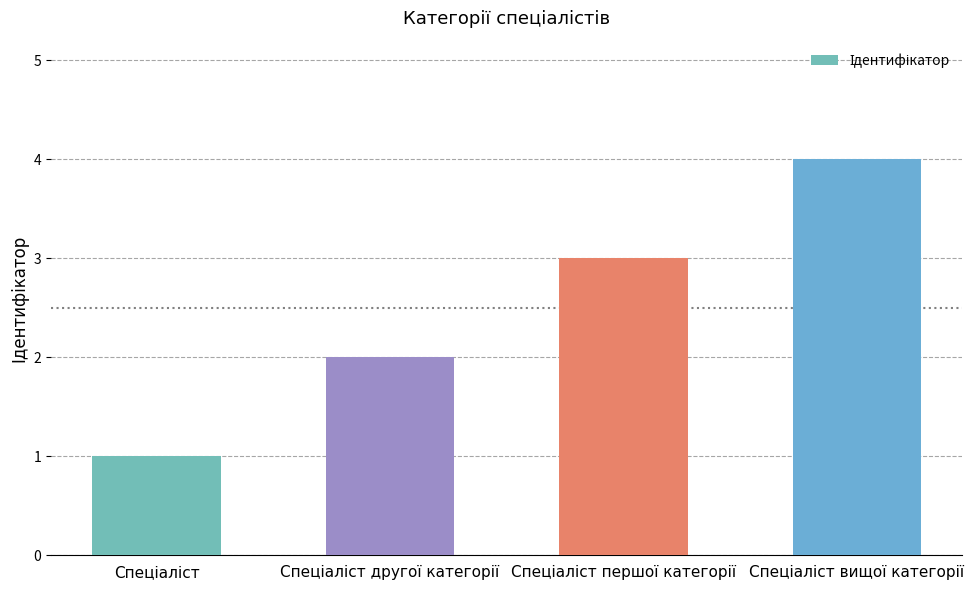

Count the values in the range 2 to 4.

3